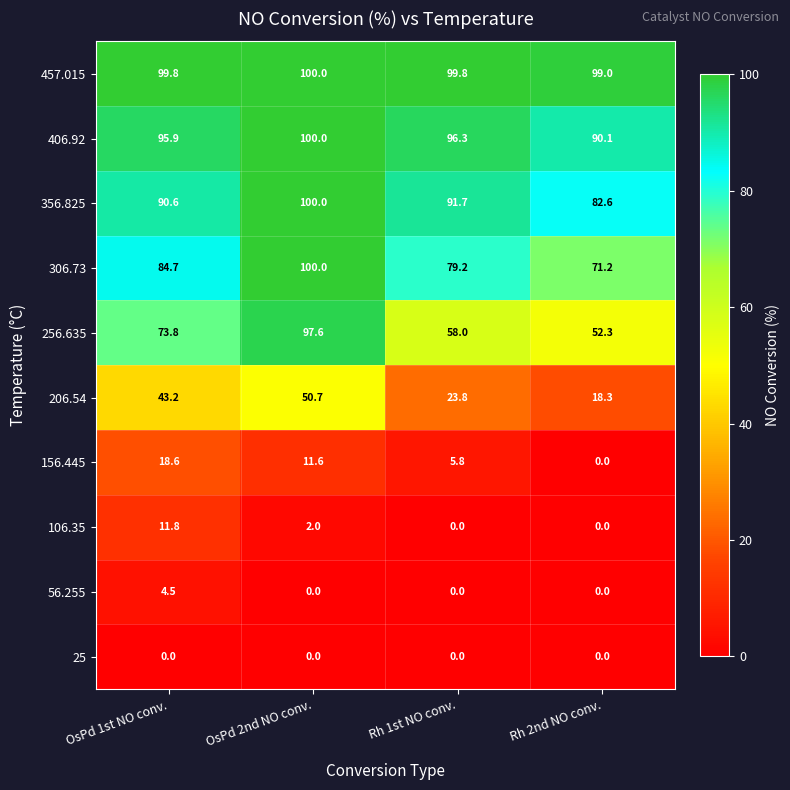

Rank the categories by 256.635 value from highest to lowest.

OsPd 2nd NO conv., OsPd 1st NO conv., Rh 1st NO conv., Rh 2nd NO conv.